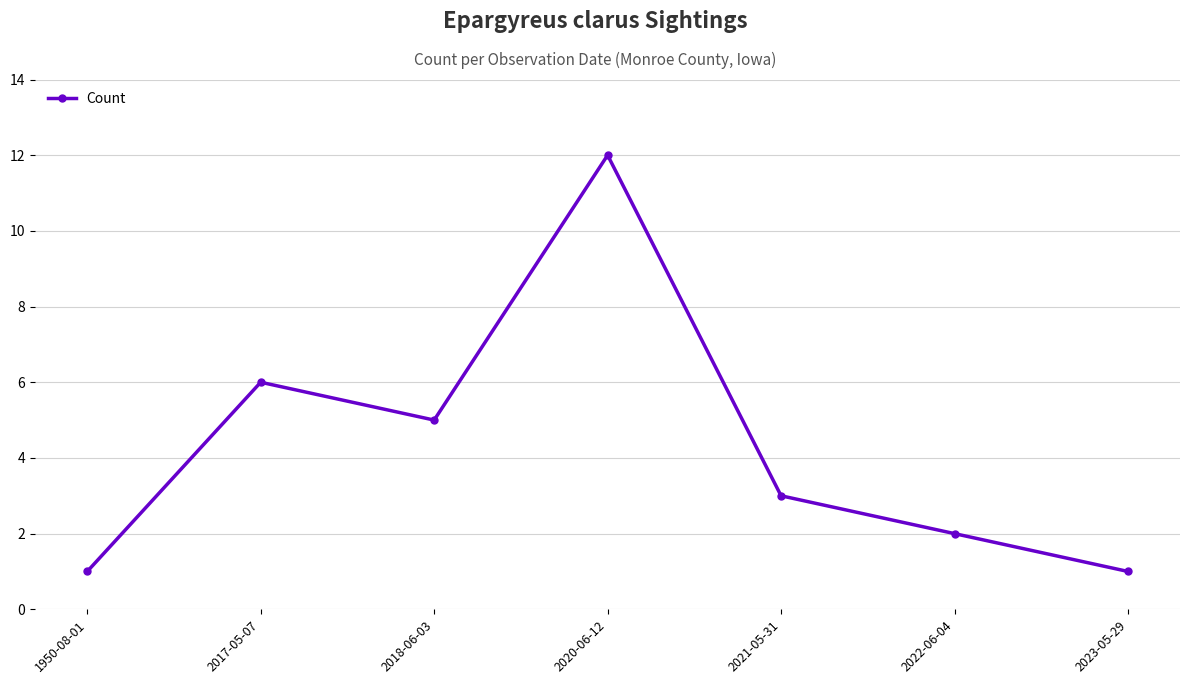

What is the minimum value shown in the chart?

1